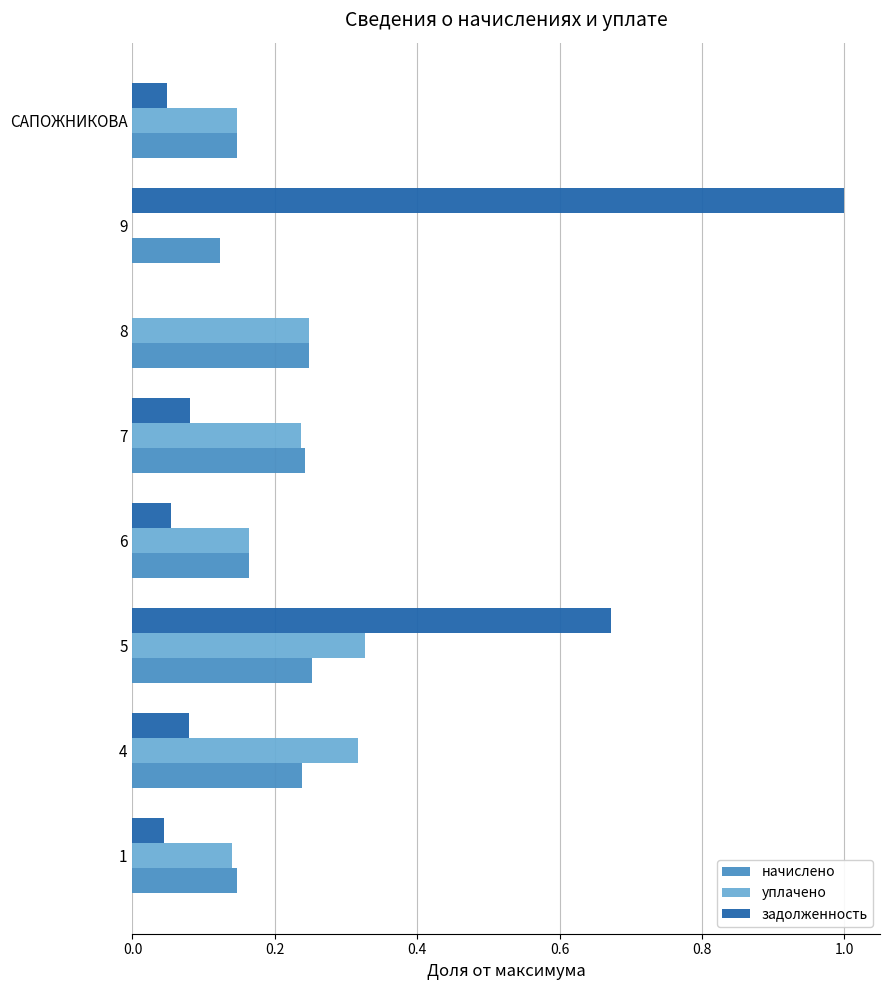

At which label is уплачено closest to 0?

9